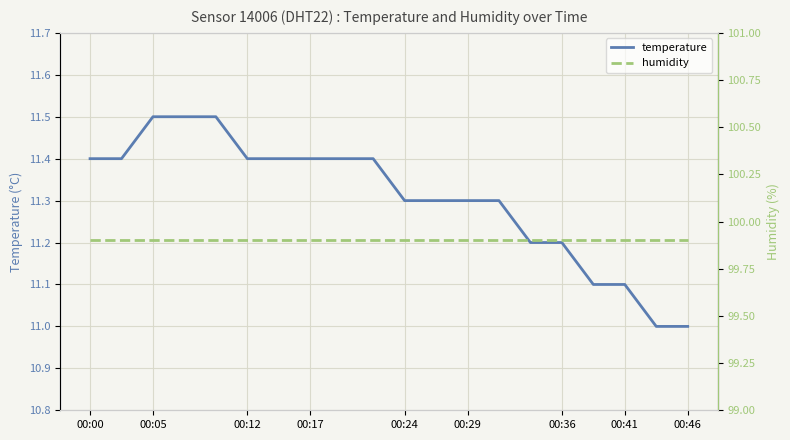

The value of temperature at 00:36 is 11.2. True or false?

True